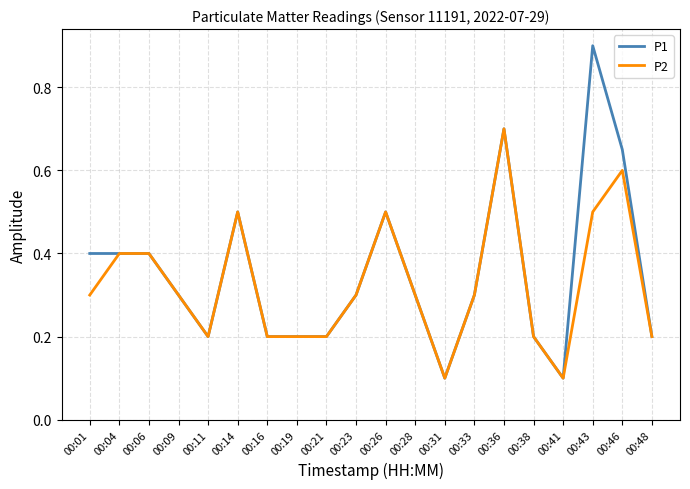

Which series has the largest total across all categories?

P1